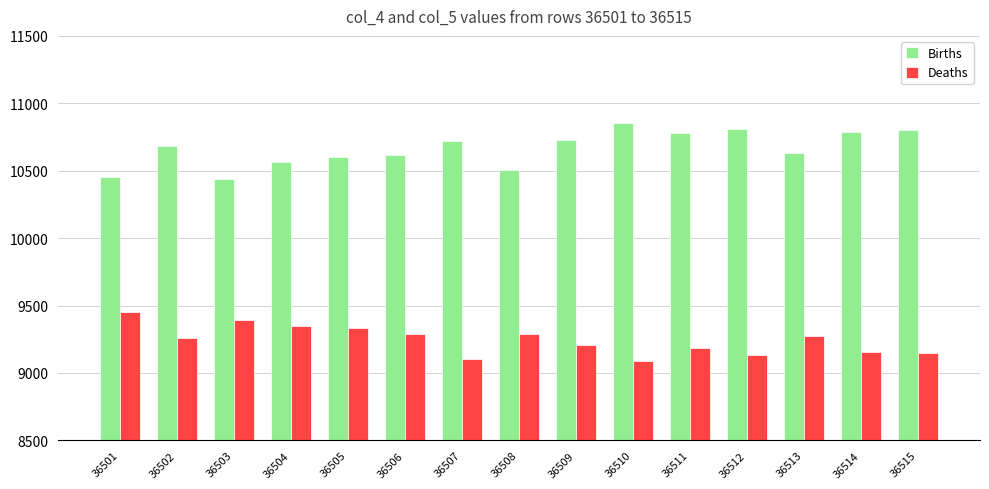

What is the total value across all series at 36502?

19941